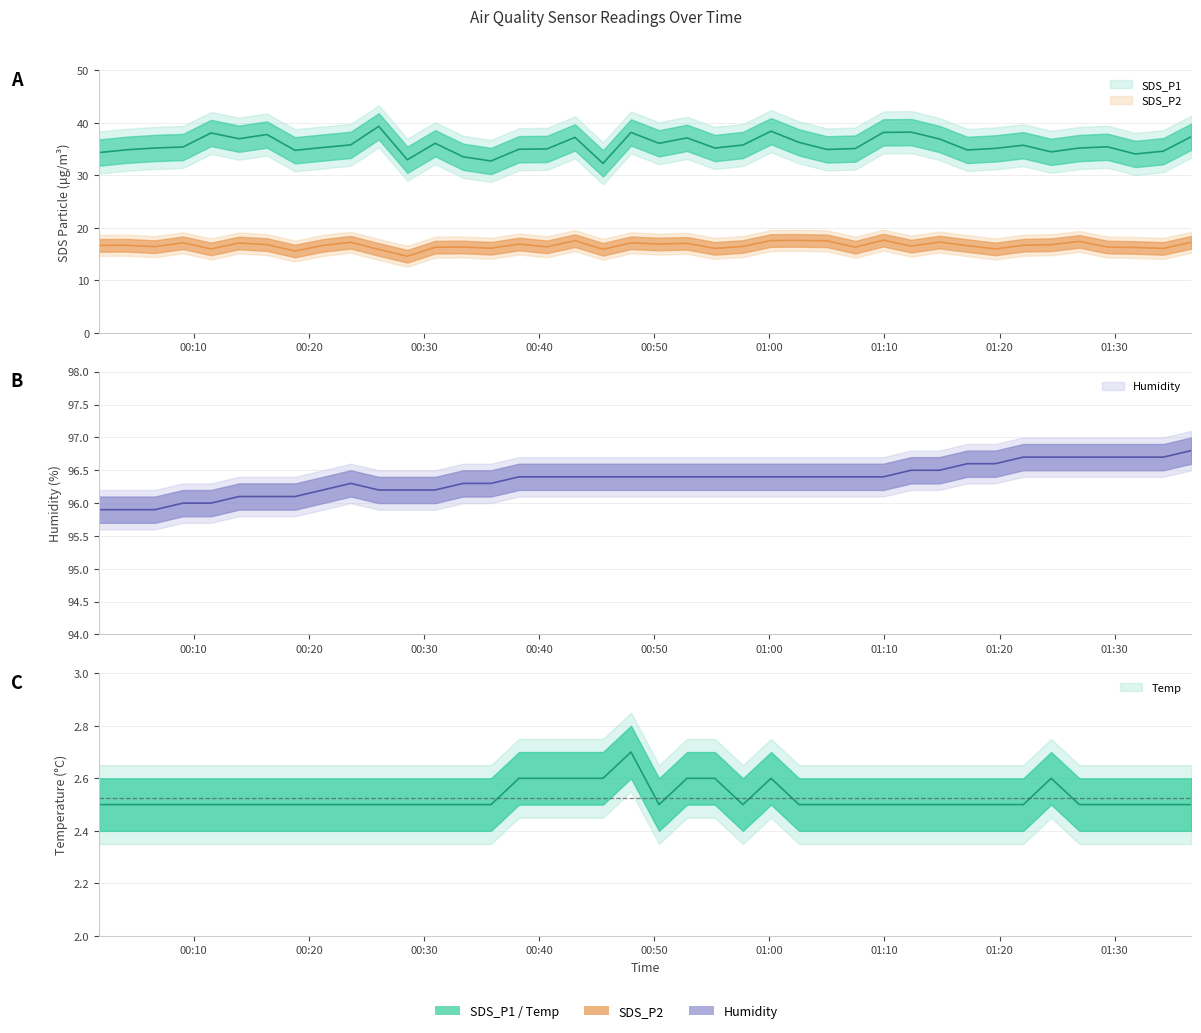

Rank the series at 2024/01/12 00:43:07 from lowest to highest value.

Temp, SDS_P2, SDS_P1, Humidity